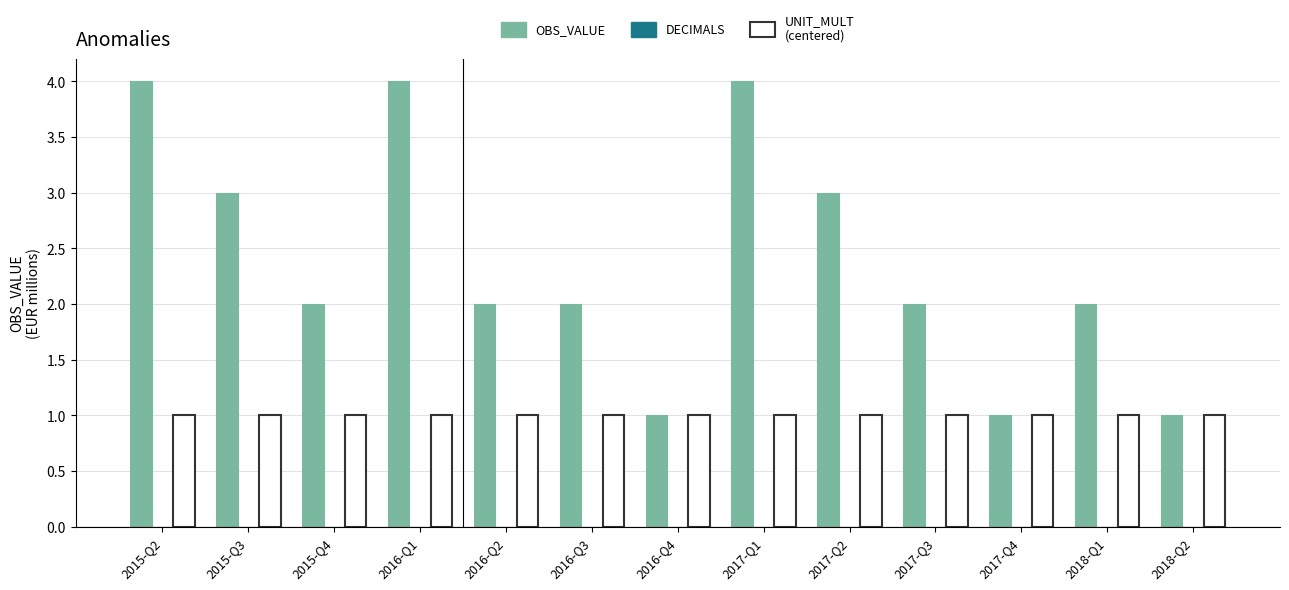

Which series changed the most between 2015-Q2 and 2017-Q2?

OBS_VALUE